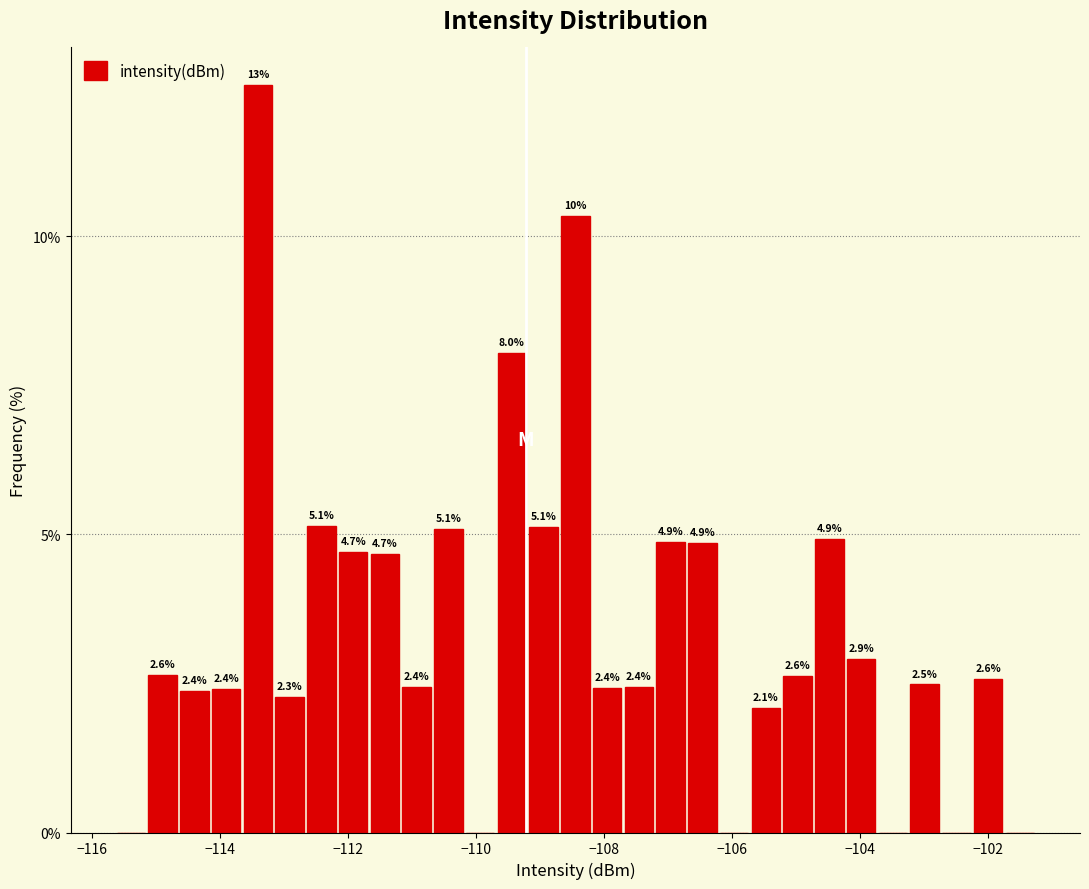

Around what value on the x-axis is the tallest bar? Give the approximate position of its centre, as read against the axis.

-113.4